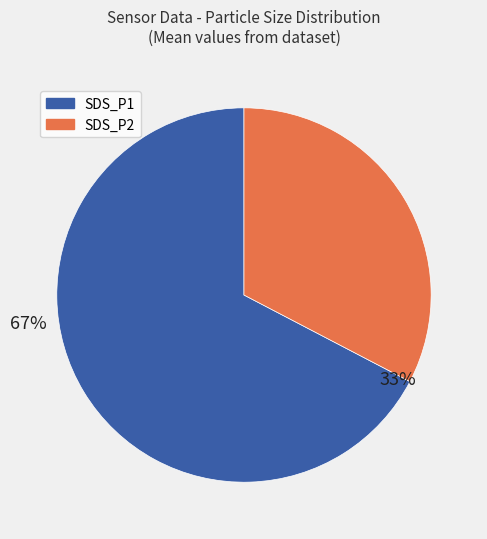

To the nearest percent, what is the average slice percentage?

50%